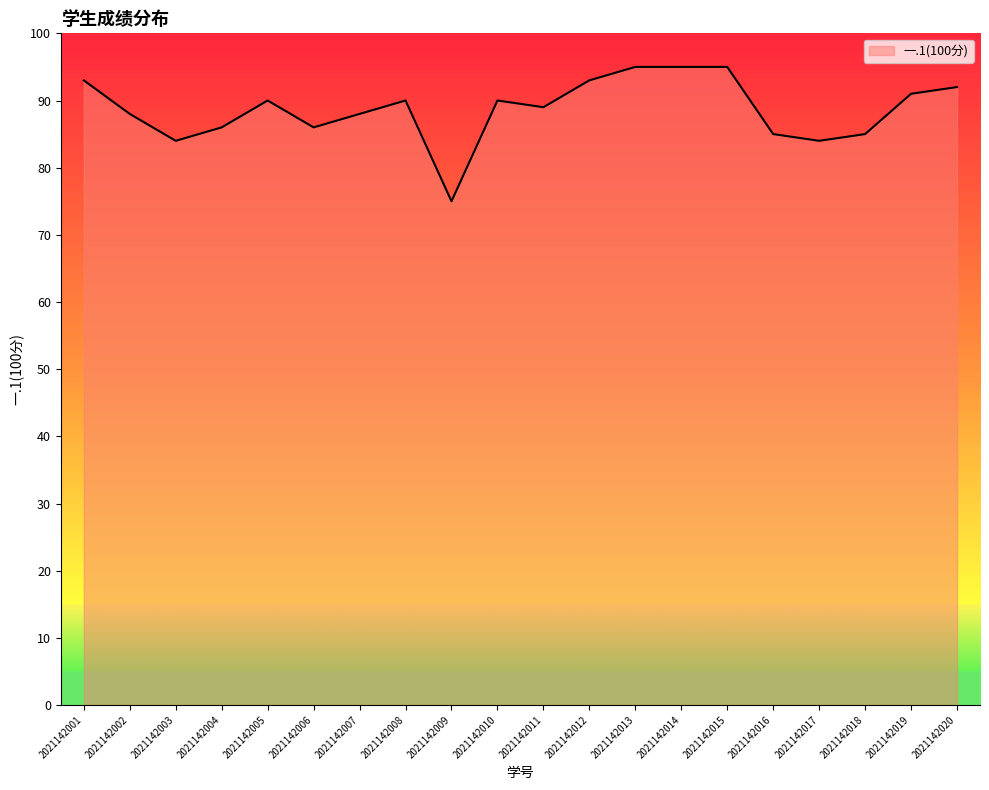

What is the ratio of the value at 2021142009 to the value at 2021142008?

0.8